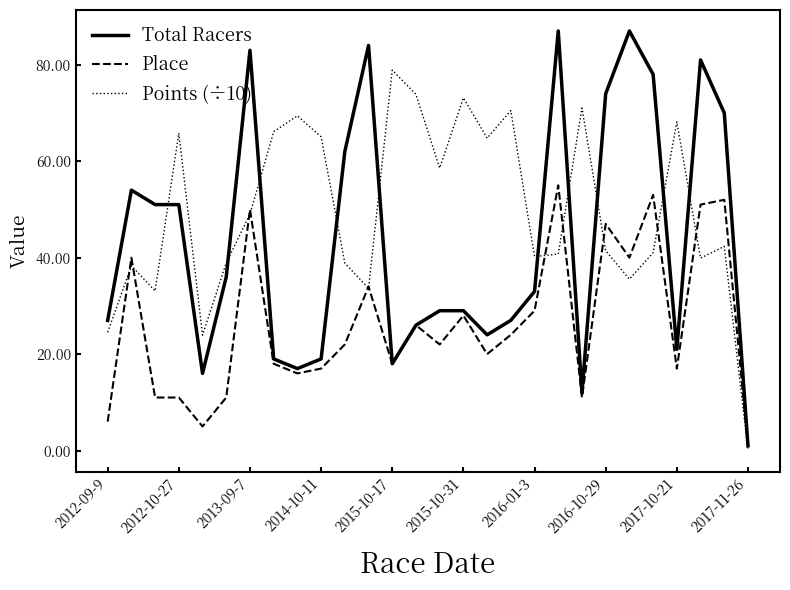

Which series has the largest range (max minus min)?

Total Racers